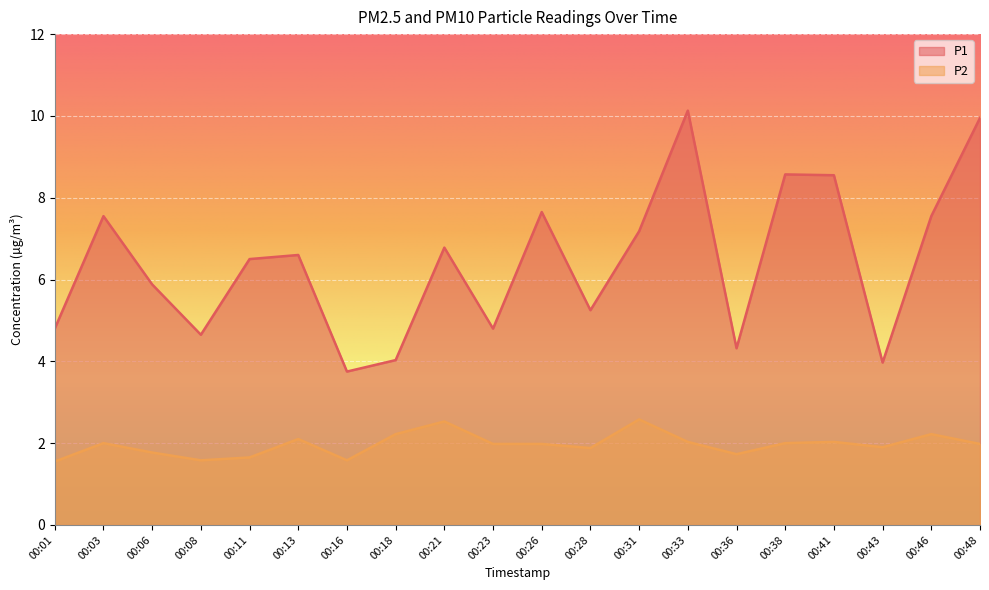

The P1 series shows 7.5 at 00:01. True or false?

False